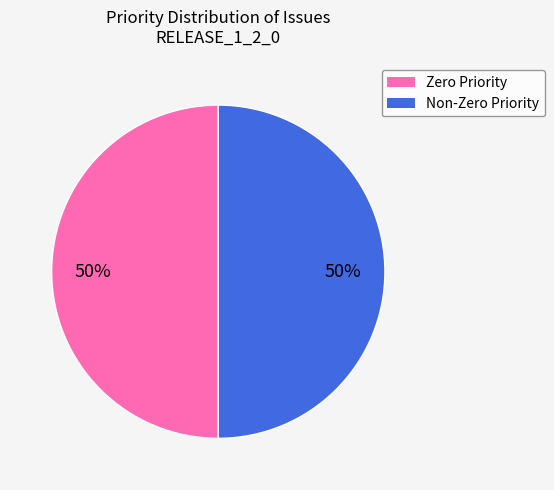

To the nearest percent, what is the average slice percentage?

50%